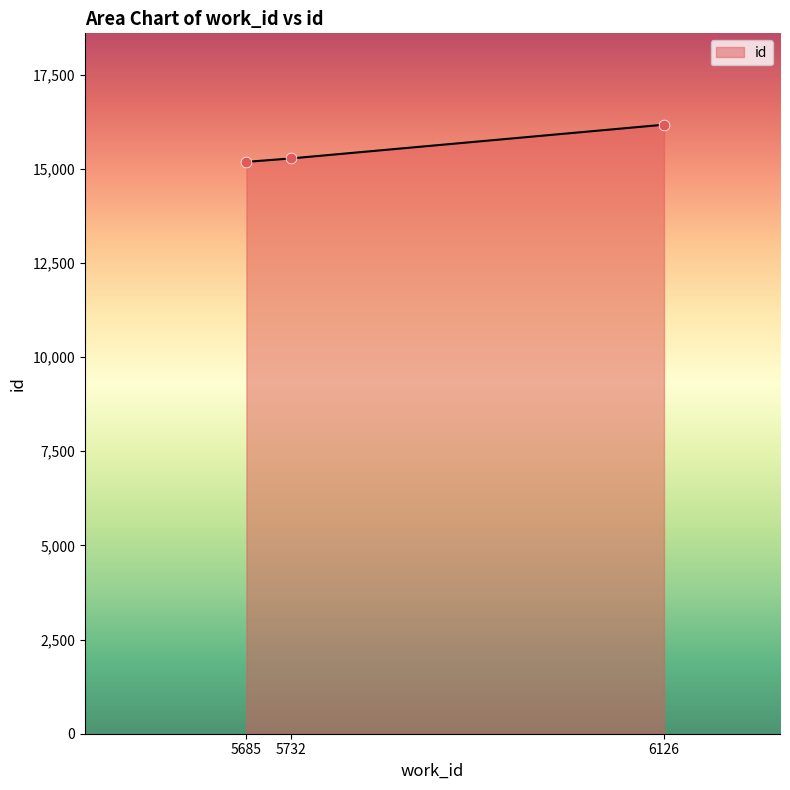

Approximately how many times larger is the value at 5732 compared to 6126?

0.9